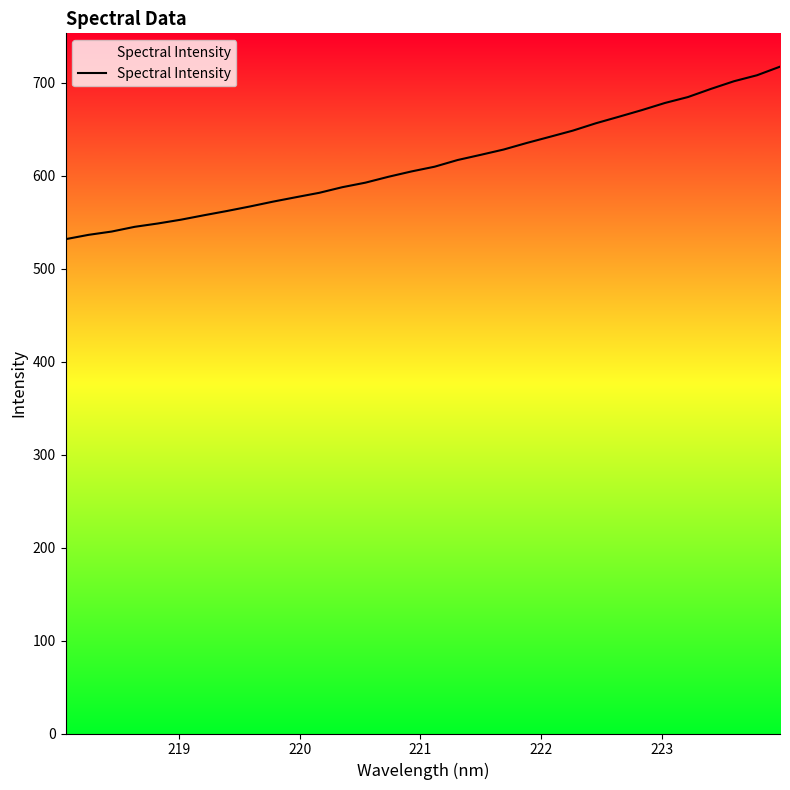

What is the difference between the maximum and minimum values?

185.5